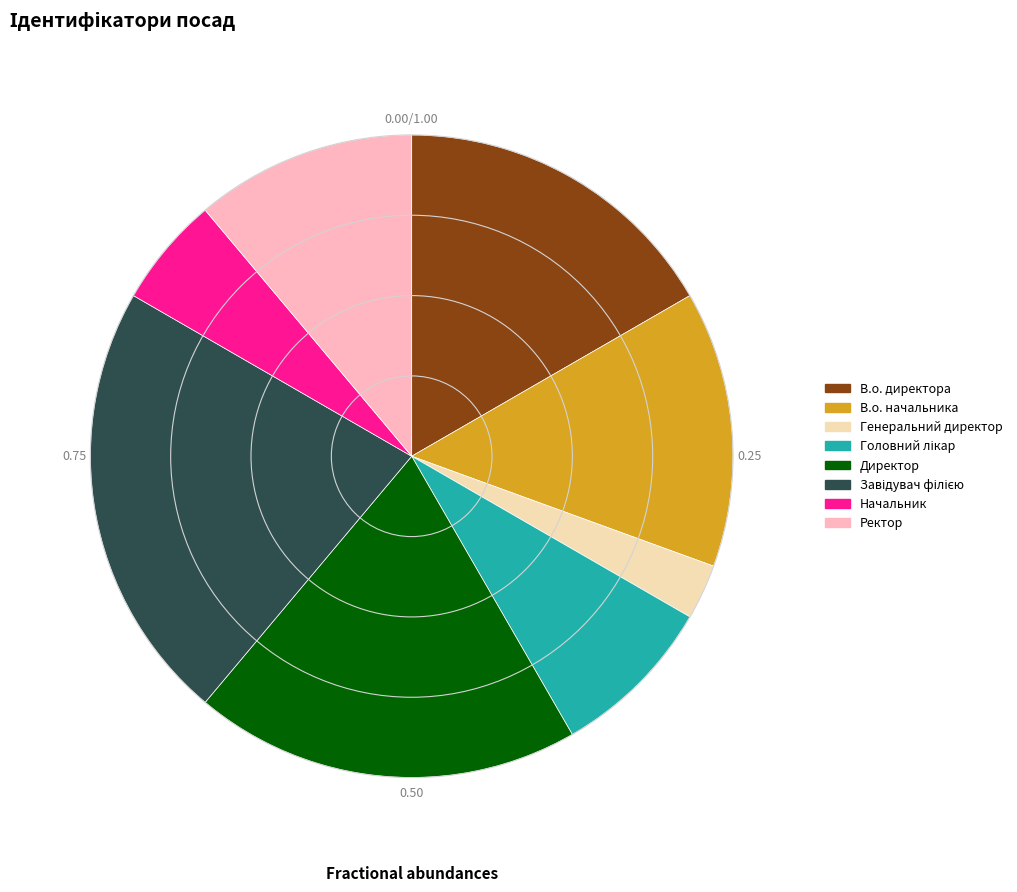

Combined, do Ректор and В.о. директора account for over 50%?

No